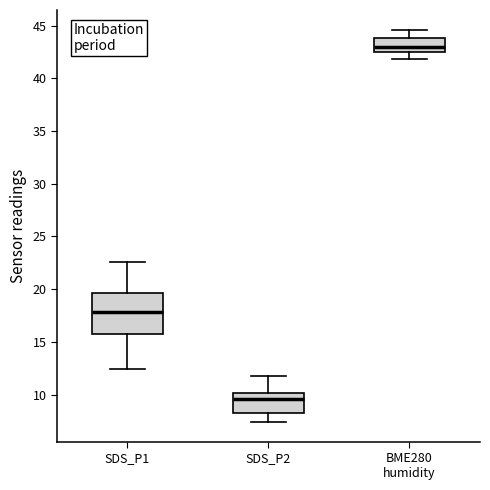

Comparing the boxes themselves (not the whiskers), which one is the tallest?

SDS_P1